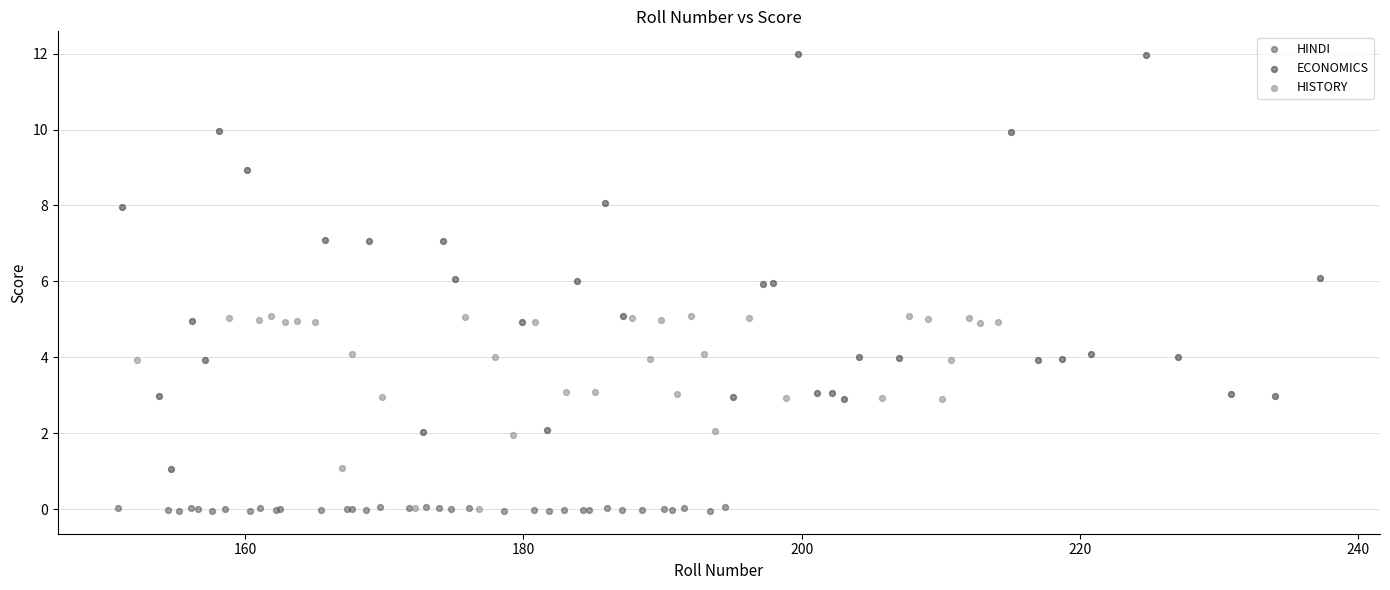

Which series contains the highest Y value?

ECONOMICS